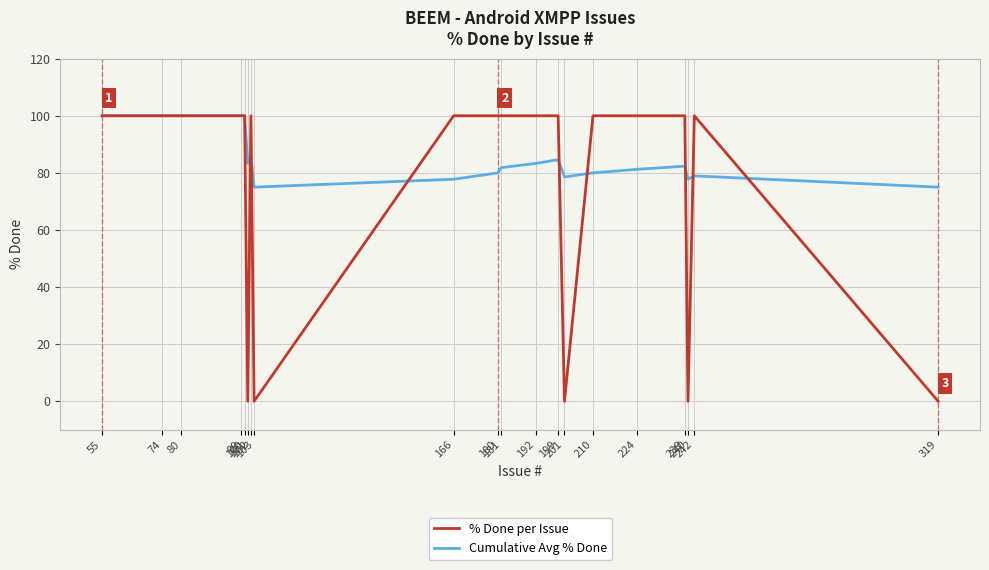

Which series has the largest range (max minus min)?

% Done per Issue